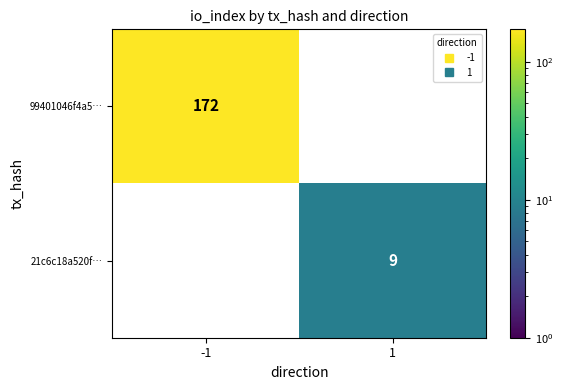

Rank the categories by 99401046f4a5… value from lowest to highest.

-1, 1